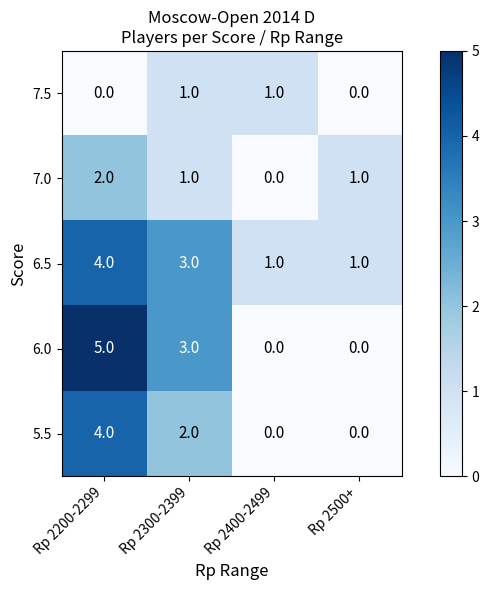

The value of 6.0 at Rp 2200-2299 is 9. True or false?

False